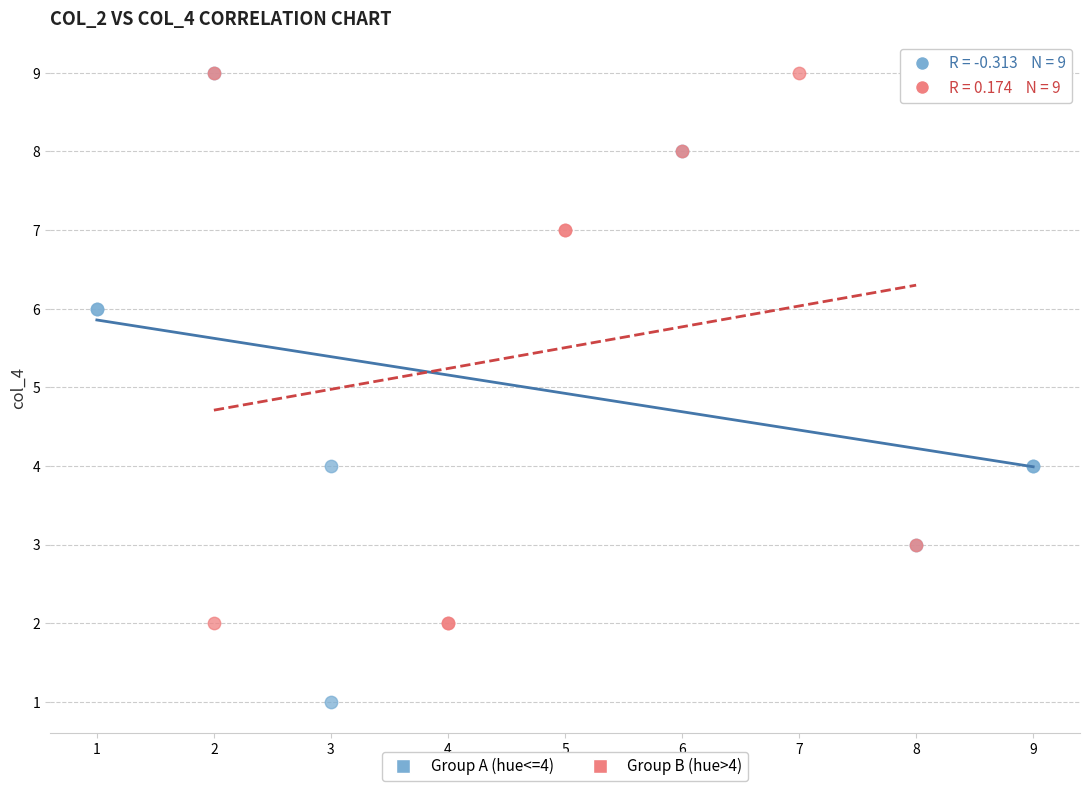

Which series has the widest spread of Y values?

Group A (hue<=4)